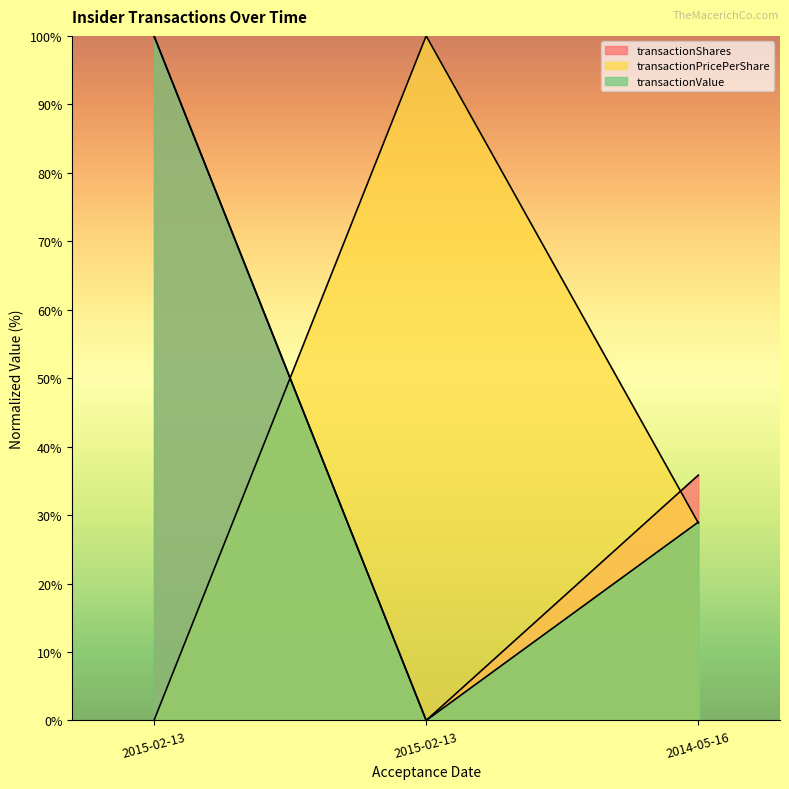

How many values in the transactionPricePerShare series are below 28?

1